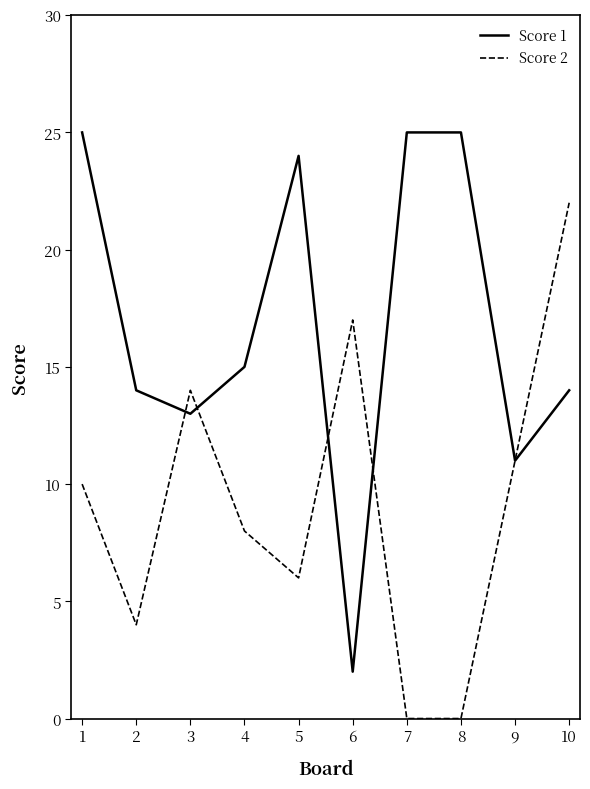

The value of Score 2 at 2 is 3. True or false?

False